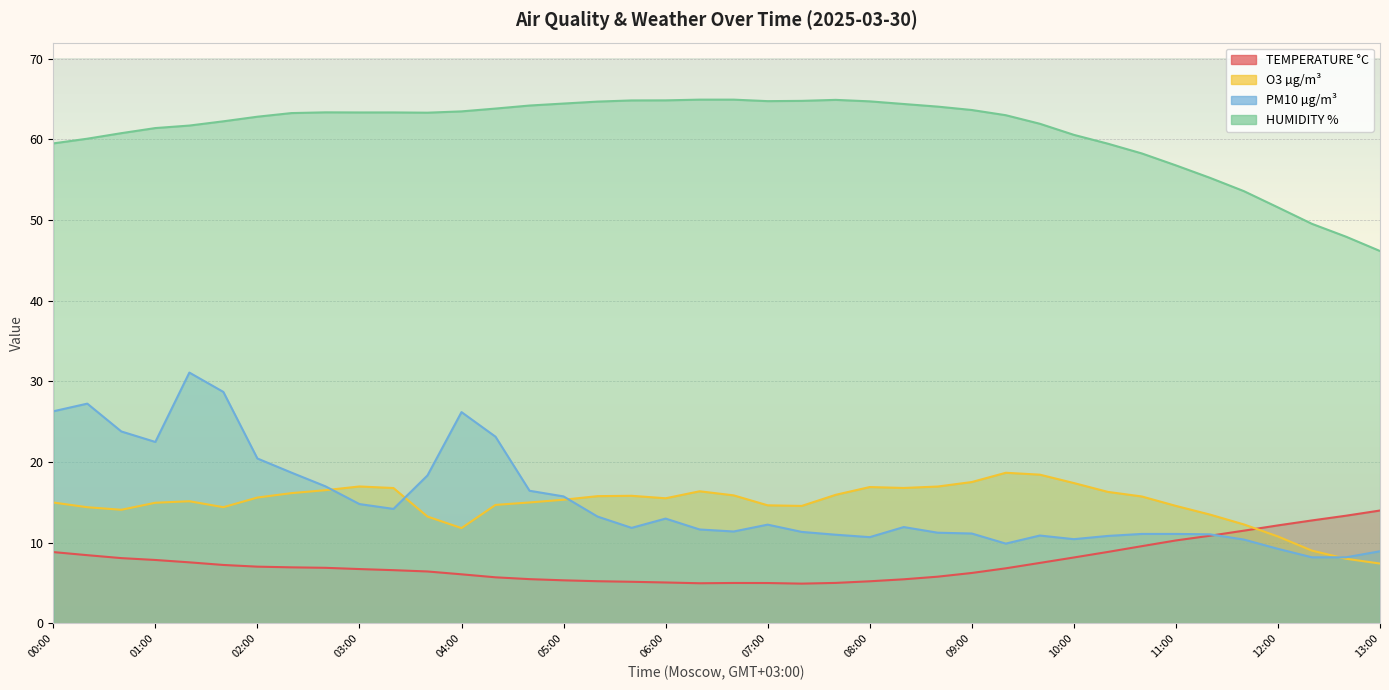

How many lines are shown in the chart?

4